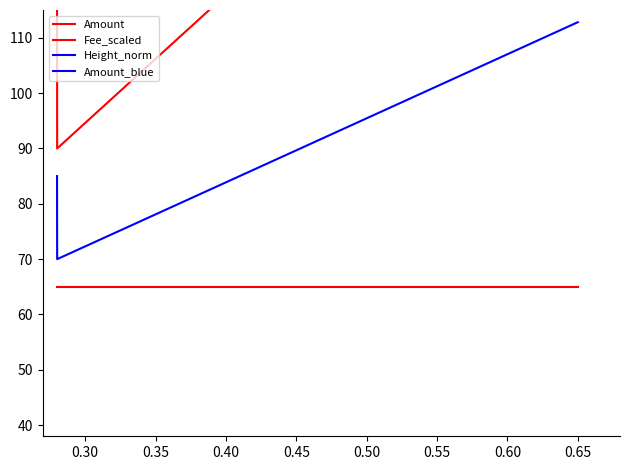

How many categories are shown in the chart?

4